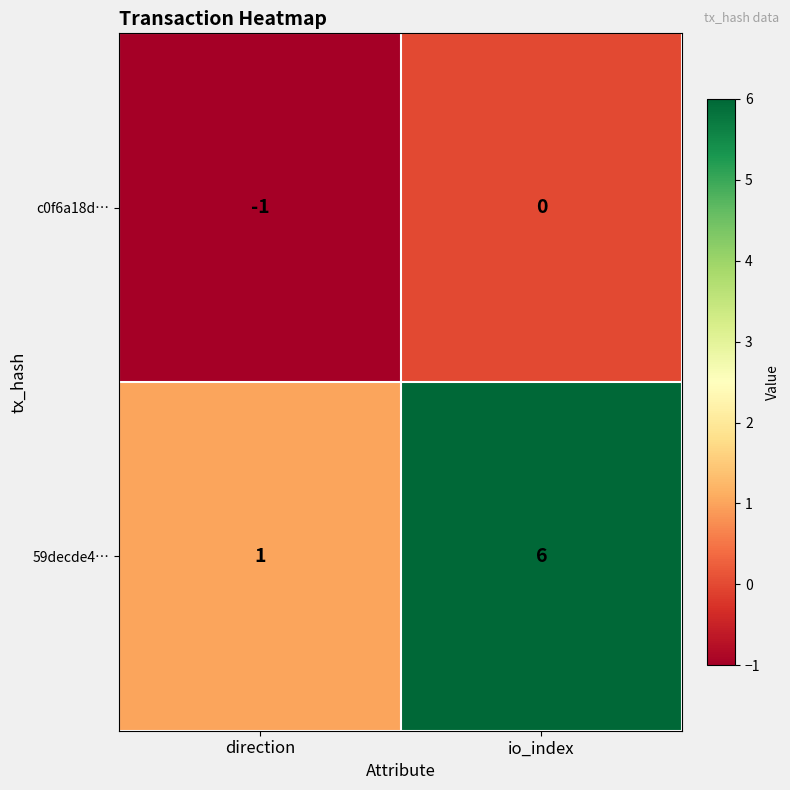

How many data points in c0f6a18d… are less than 0?

1